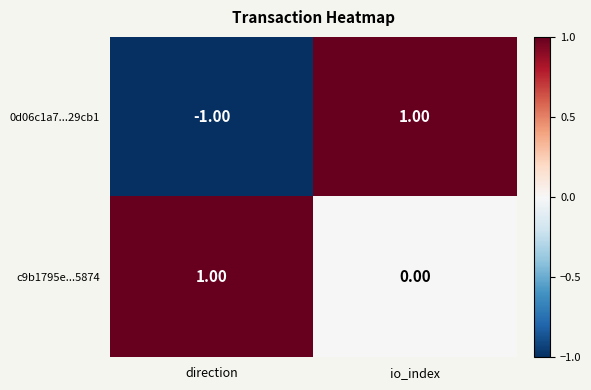

List the series in order of their overall mean, highest first.

c9b1795e...5874, 0d06c1a7...29cb1